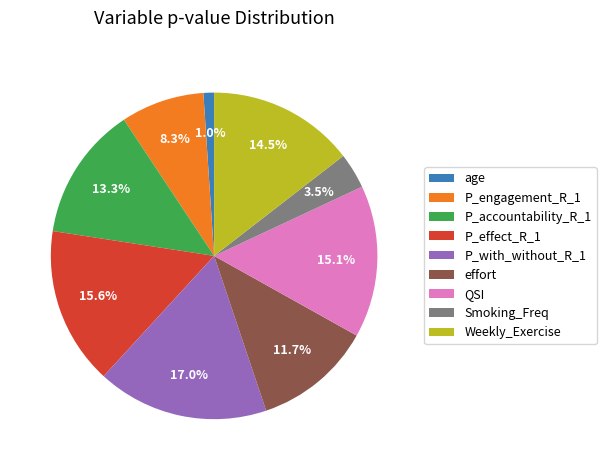

Rank the categories by value from lowest to highest.

age, Smoking_Freq, P_engagement_R_1, effort, P_accountability_R_1, Weekly_Exercise, QSI, P_effect_R_1, P_with_without_R_1